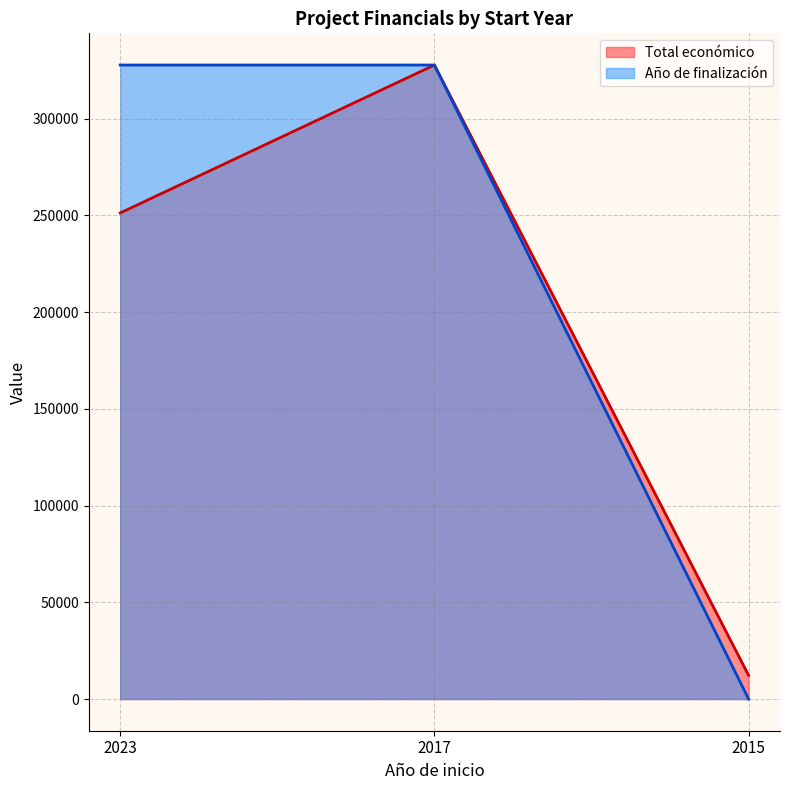

True or false: Total económico has a value of 147942.5 at 2023.

False